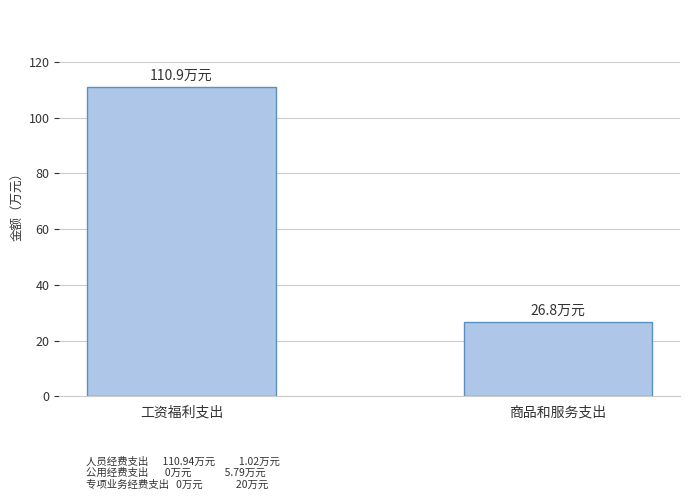

How many data points are above 110?

1